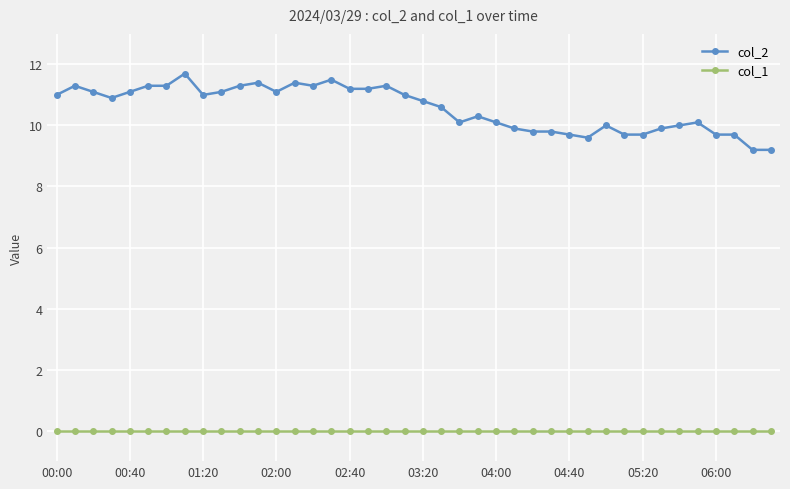

True or false: col_1 and col_2 intersect in this chart.

False